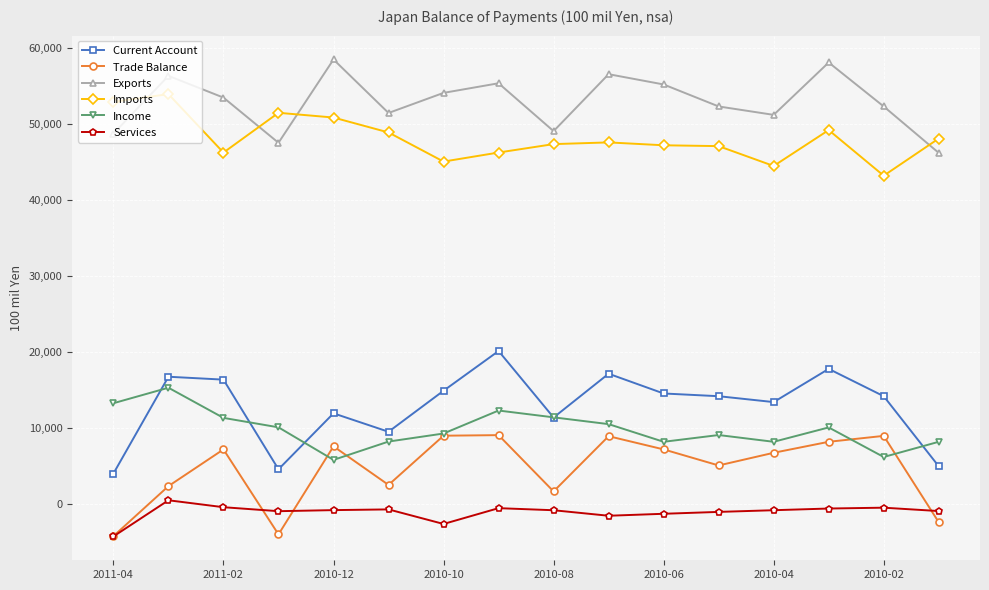

True or false: Exports has more than 2 interior local peaks.

True